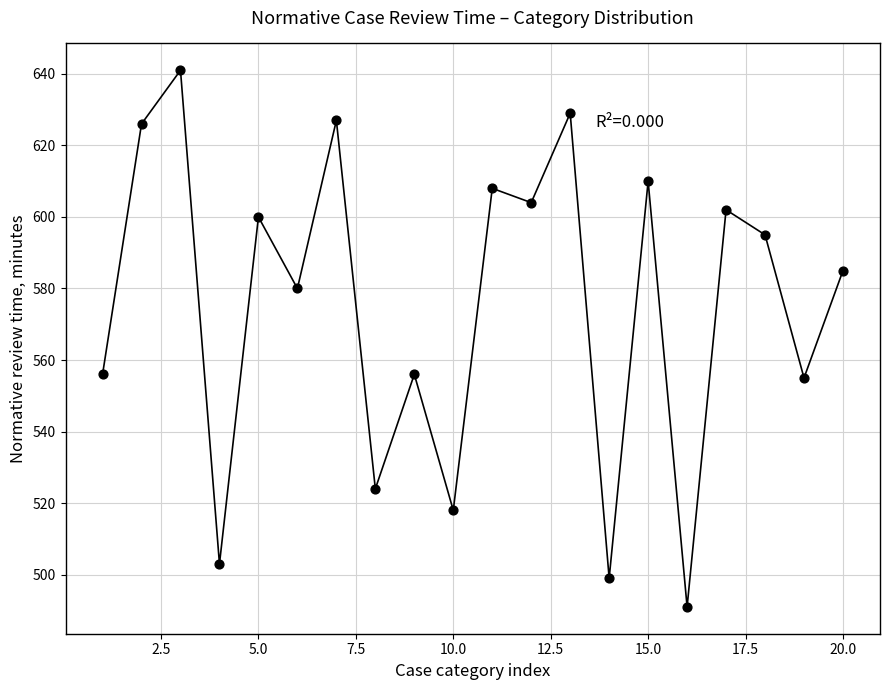

What is the range of Y values (max minus min)?

150